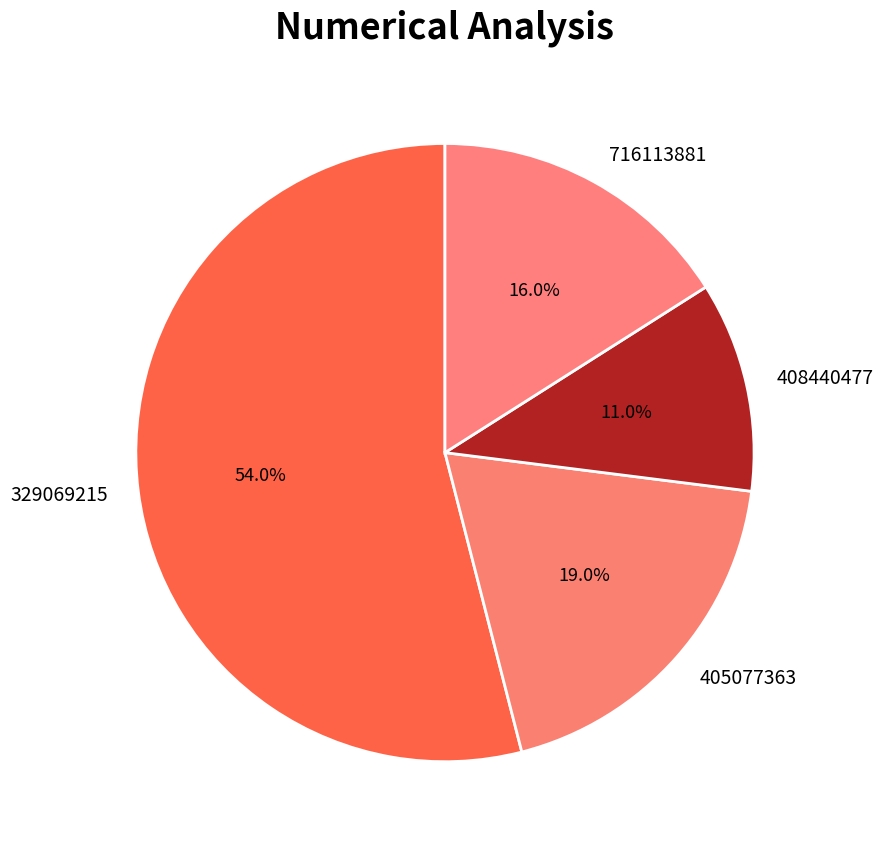

What is the majority slice?

329069215